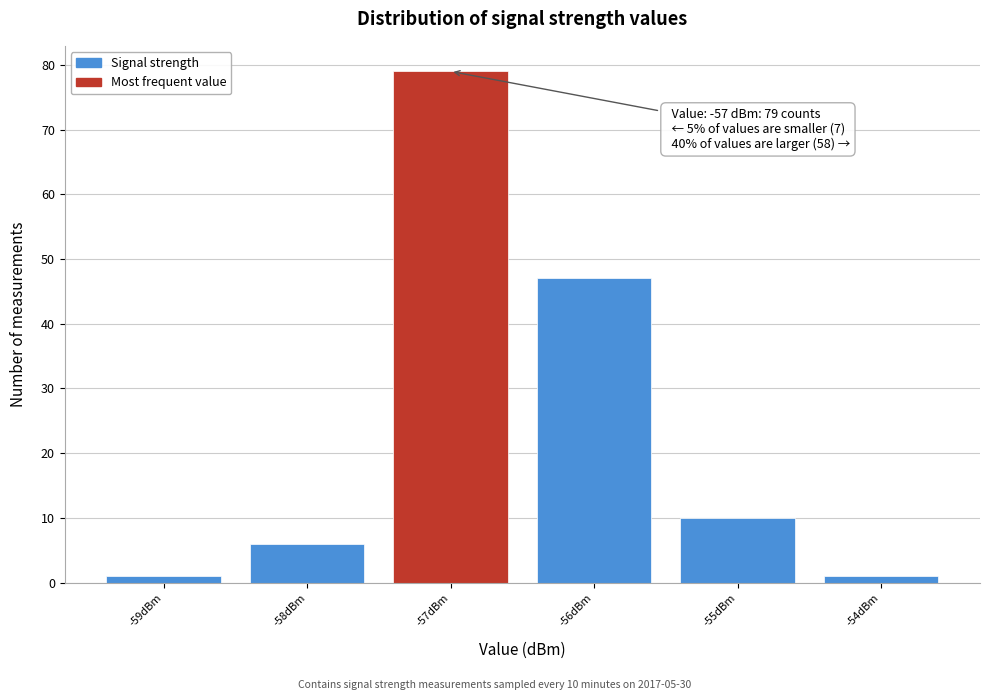

Which range on the x-axis has the tallest bar?

-57.5 to -56.5